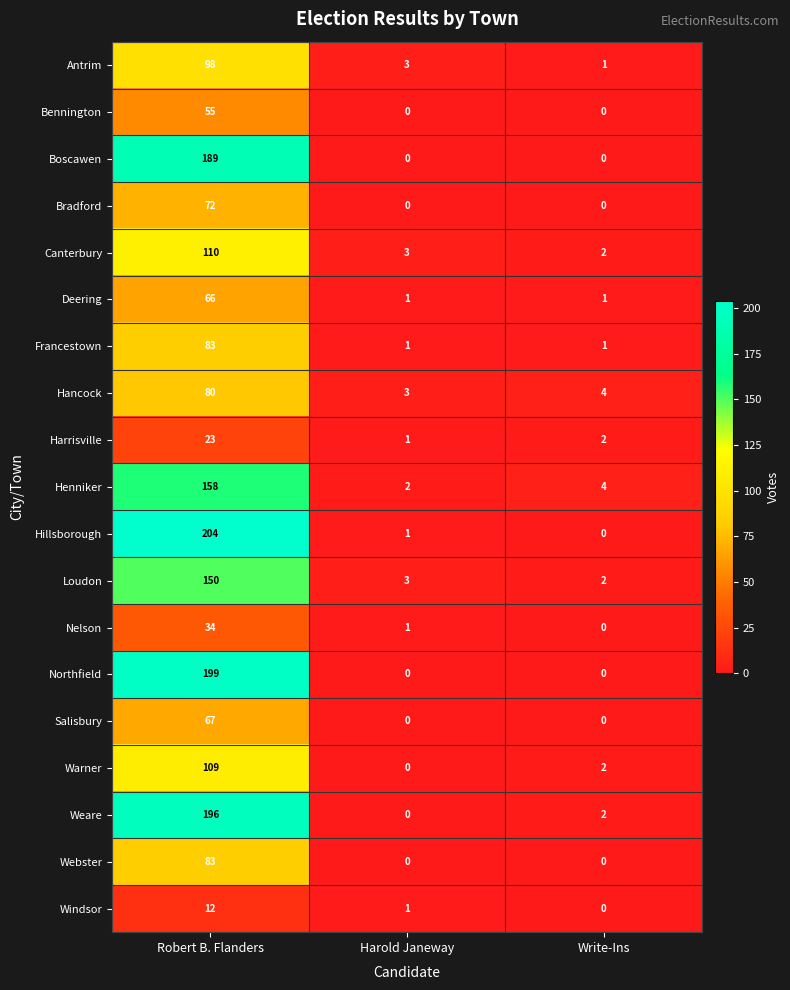

At which label does Northfield reach its peak?

Robert B. Flanders